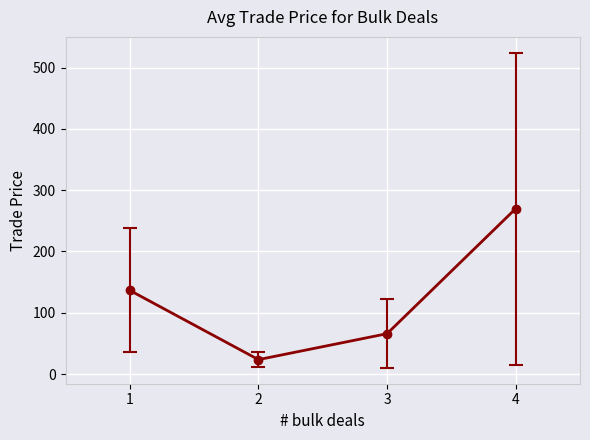

Read the value at 1.

136.5